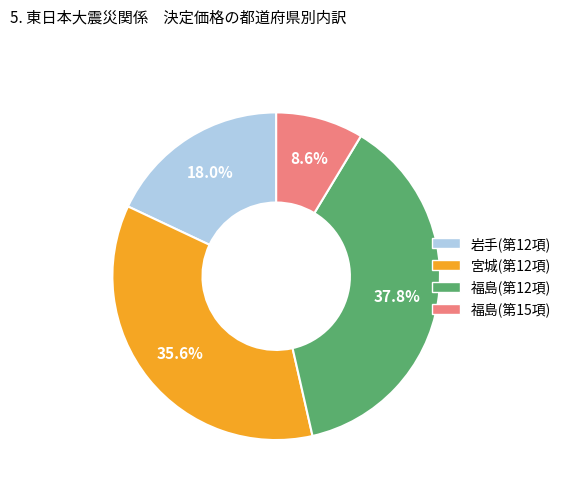

How many slices are in this pie chart?

4